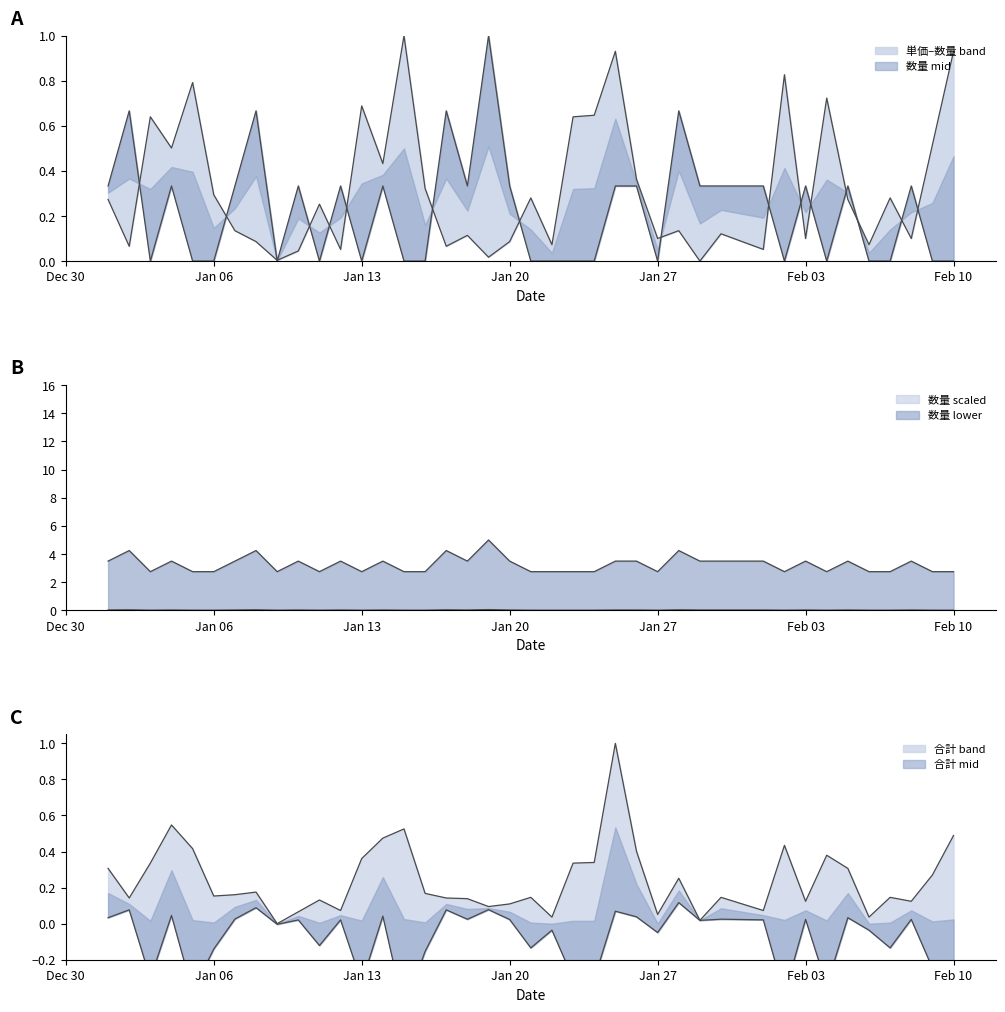

What position from the right is Jan 20?

21